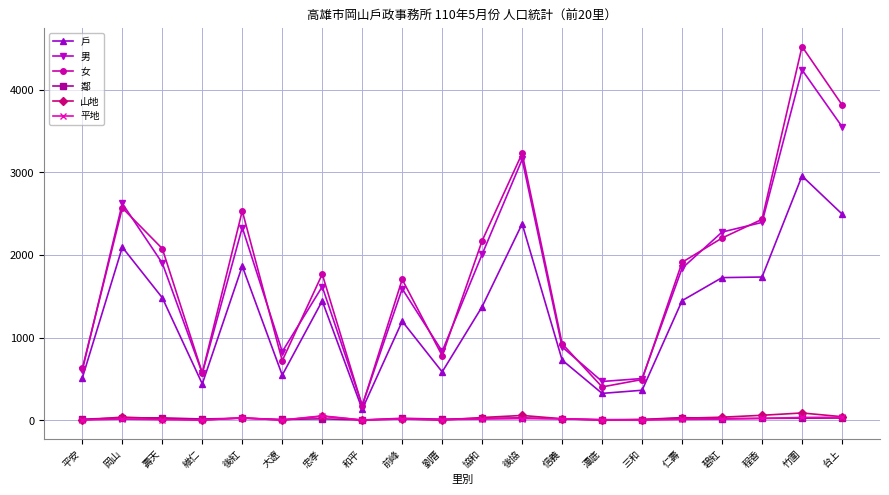

Which series has the widest spread of values?

女